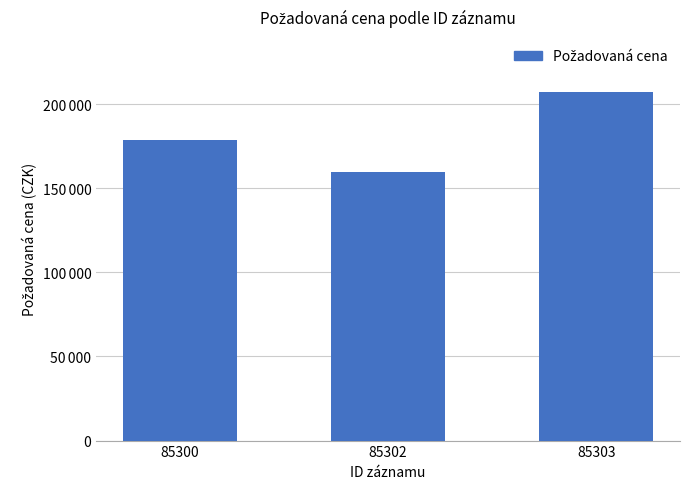

Reading right to left, transcribe all the data shown in this chart.

85303=207480	85302=160000	85300=178640